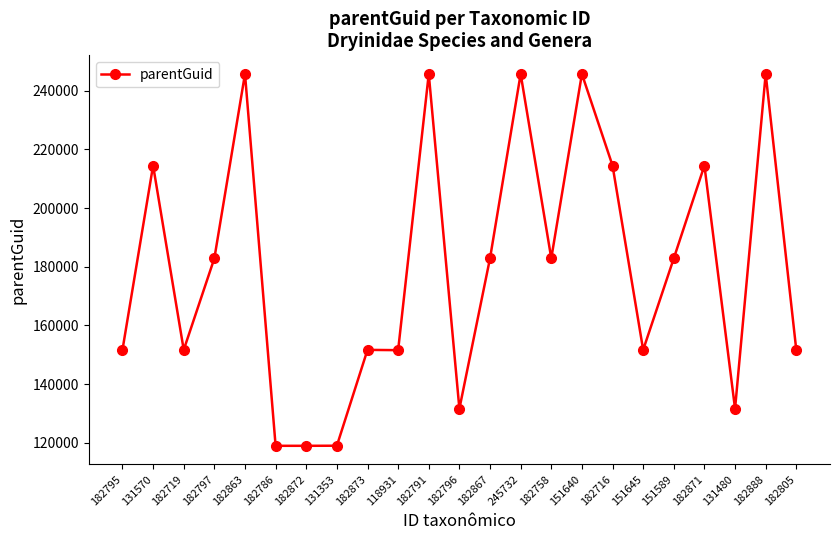

The value at 182795 is 151645. True or false?

True